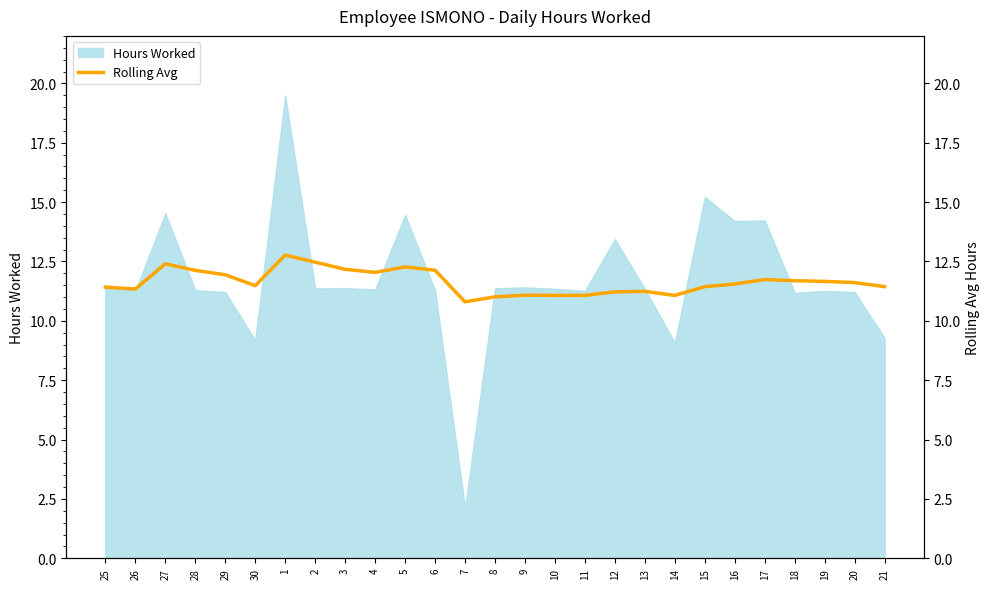

The value of Hours Worked at 18 is 18.4. True or false?

False